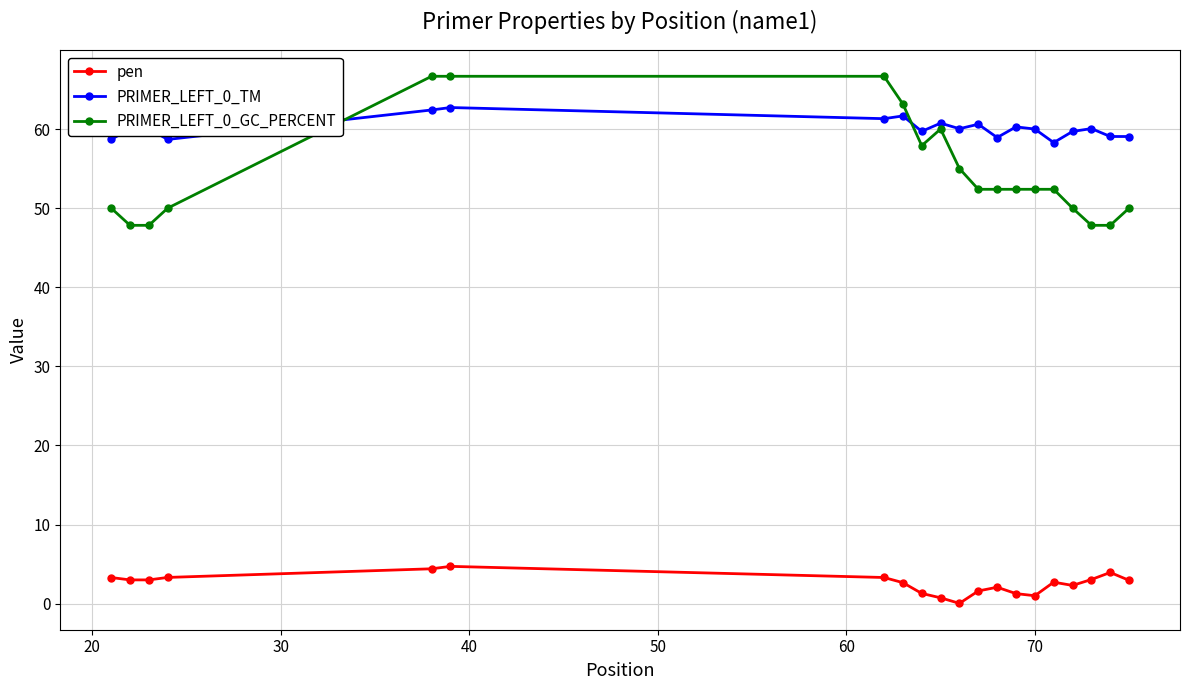

What is the difference between the second highest and minimum values in the PRIMER_LEFT_0_GC_PERCENT series?

18.8